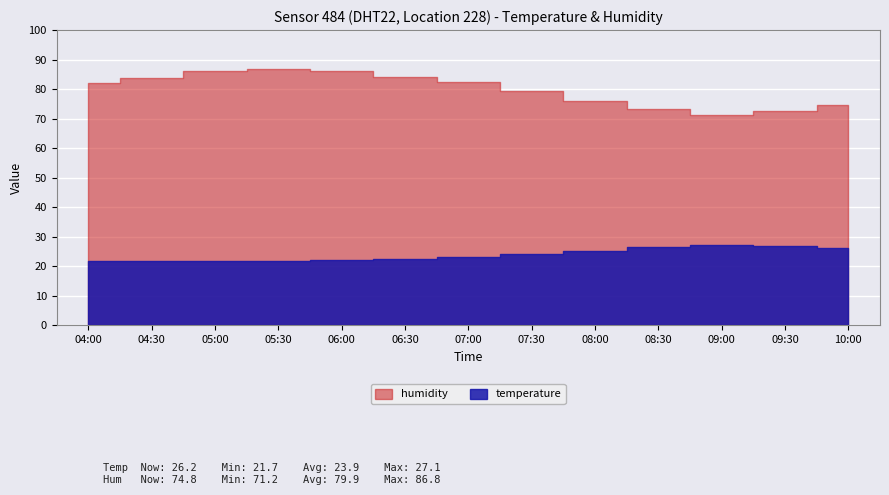

In humidity, how many points are higher than both neighbors (excluding endpoints)?

1